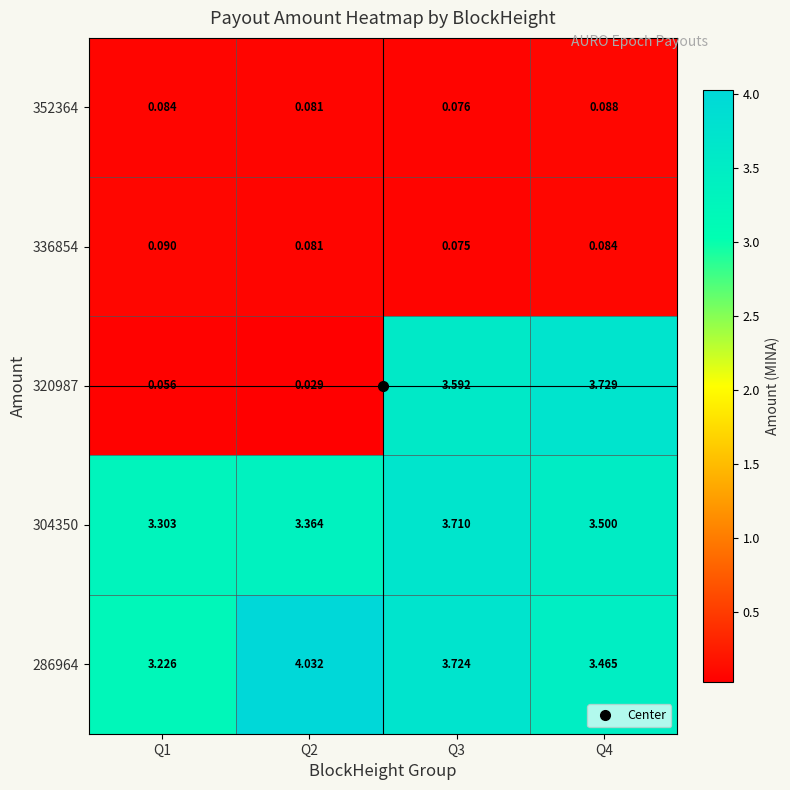

Is the value of 304350 at Q1 greater than the value of 336854 at Q4?

Yes